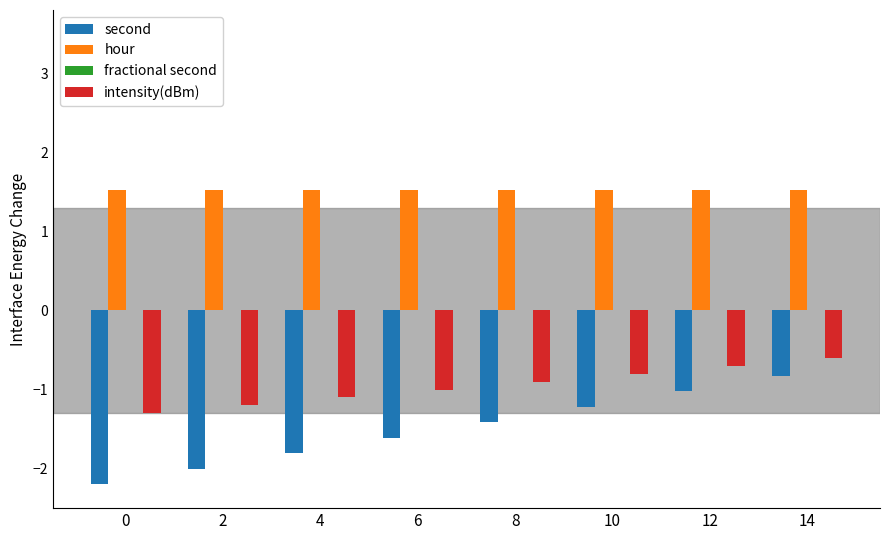

What is the total value across all series at 4?

-1.4